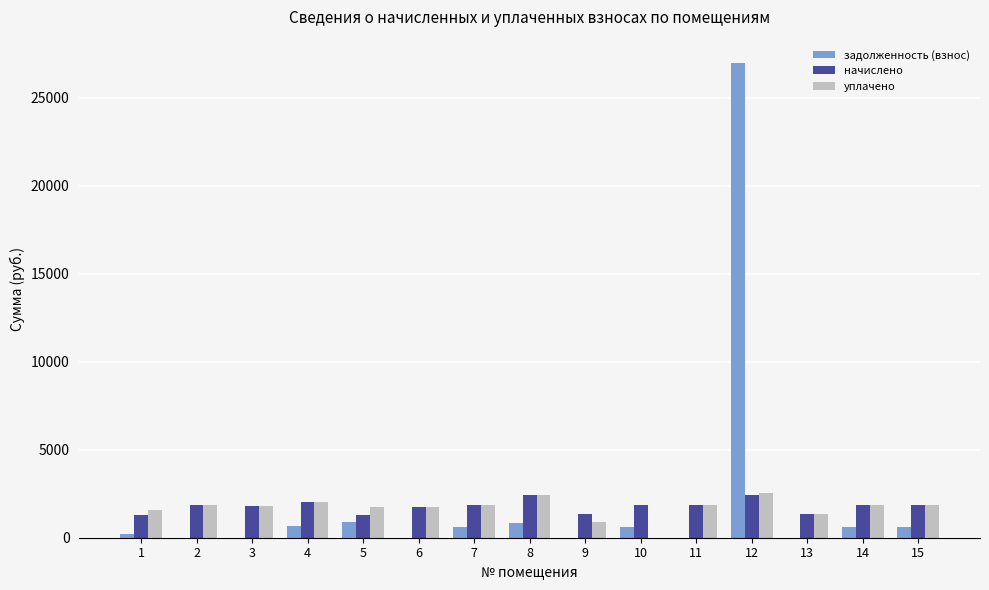

What is the total value across all series at 2?

3666.4